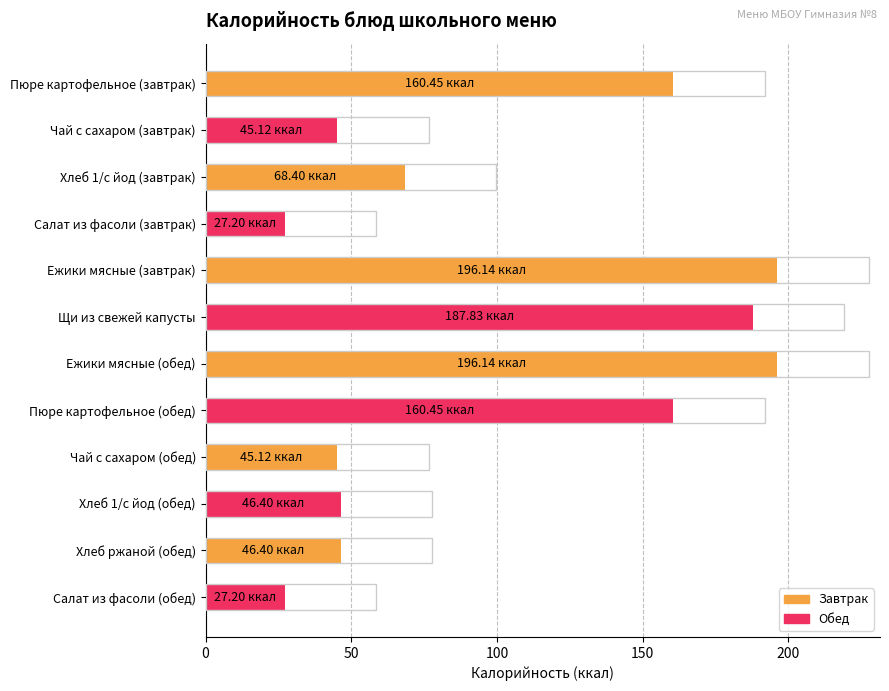

What is the difference between the second highest and second lowest values?

168.9